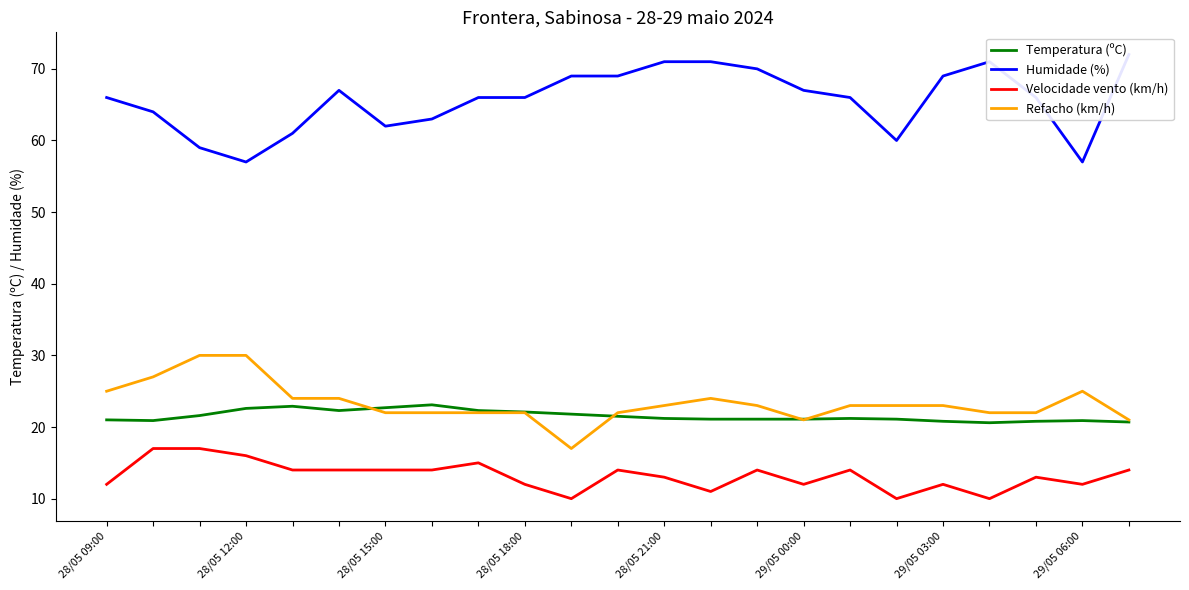

Is the value of Humidade (%) at 29/05 00:00 greater than the value of Refacho (km/h) at 8?

Yes